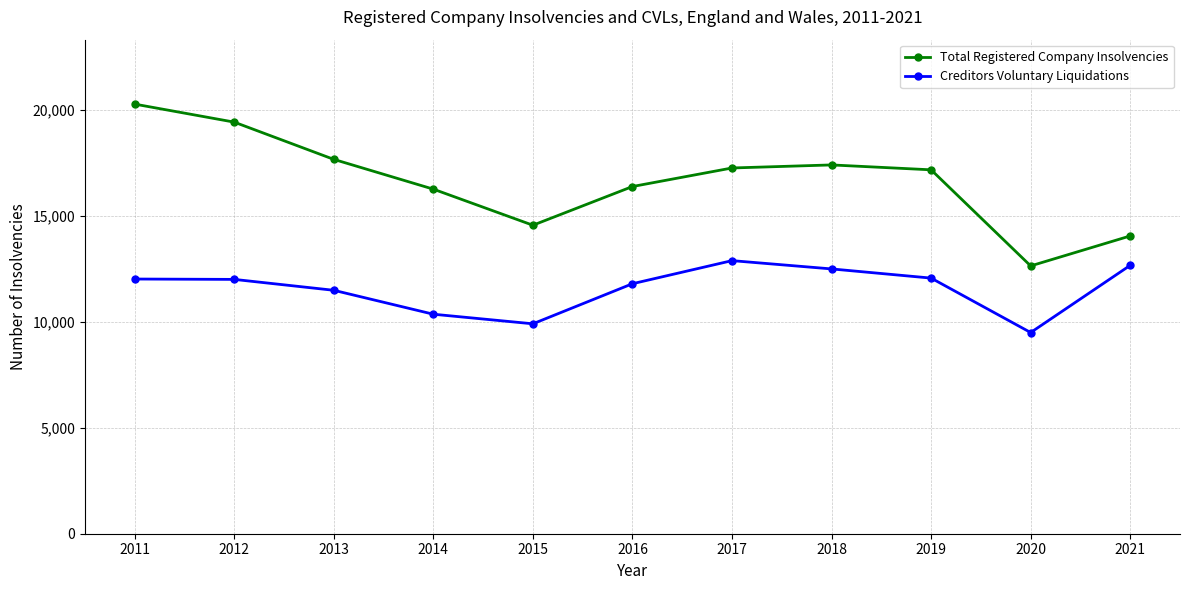

Rank the series at 2020 from highest to lowest value.

Total Registered Company Insolvencies, Creditors Voluntary Liquidations